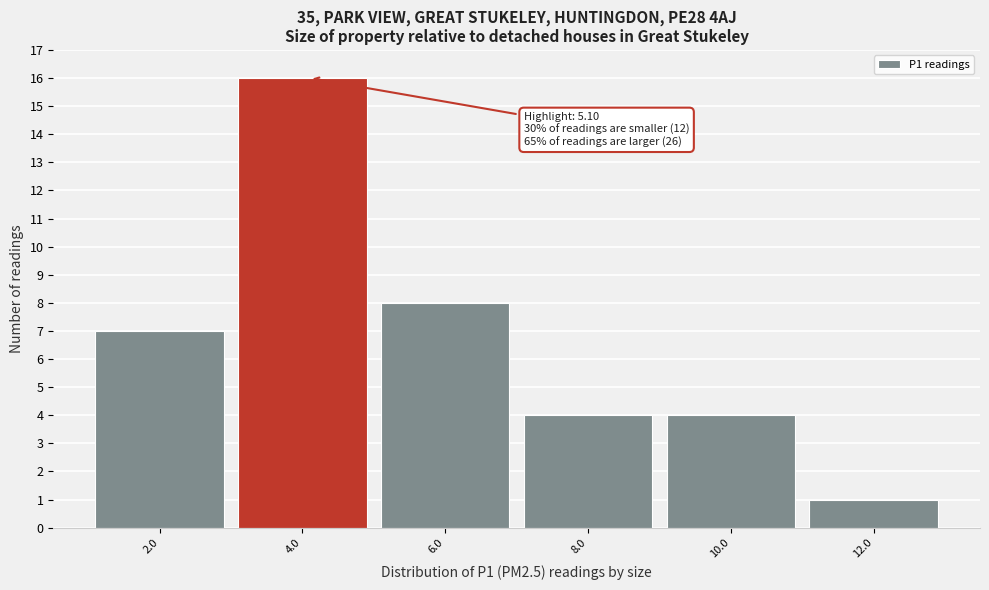

Reading left to right, what are all the values shown in this chart?

2.0=7	4.0=16	6.0=8	8.0=4	10.0=4	12.0=1